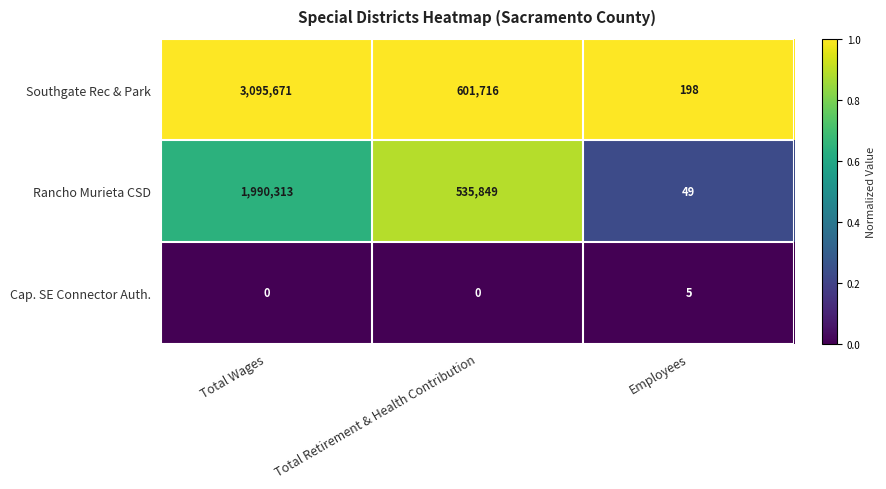

The Southgate Rec & Park series shows 3095671 at Total Wages. True or false?

True